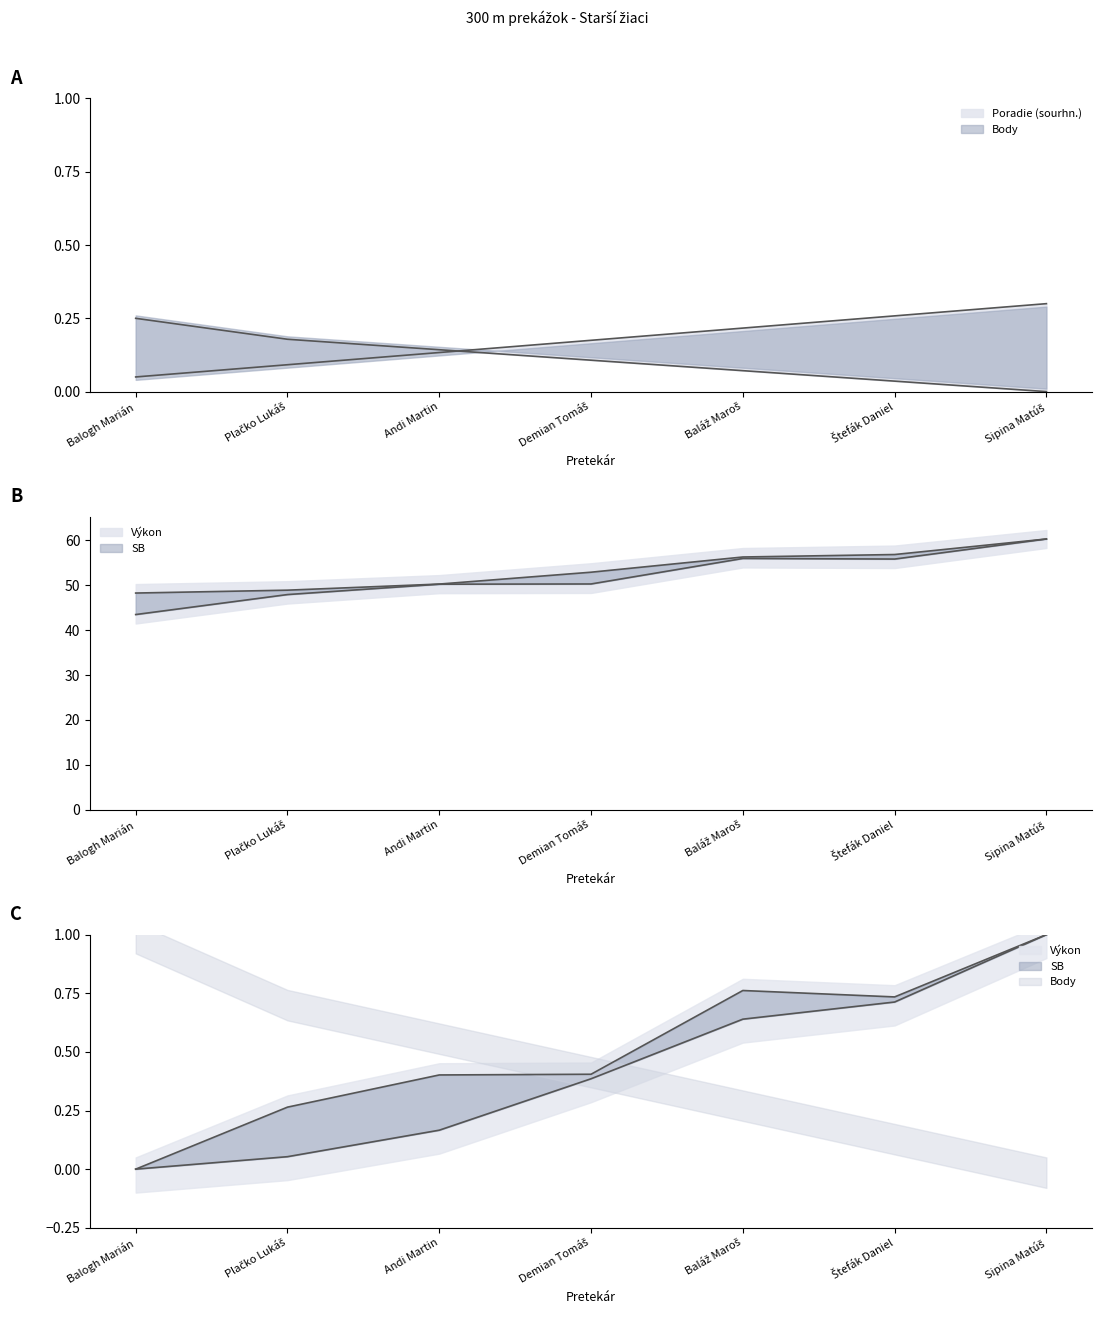

How many lines are shown in the chart?

4